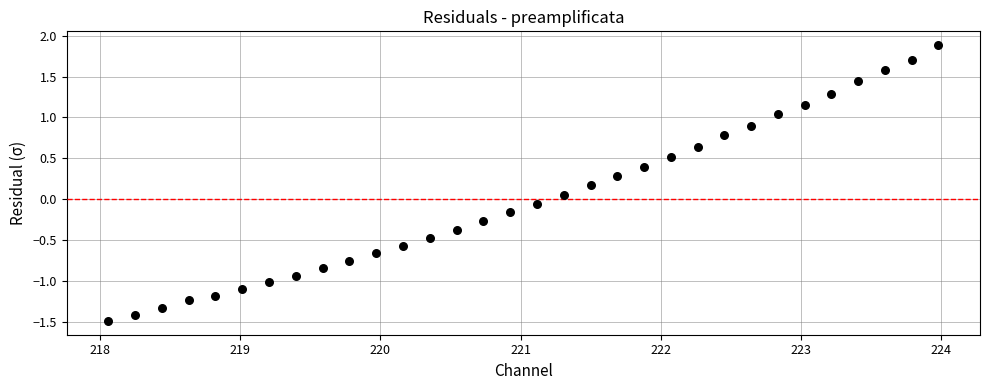

What is the range of Y values (max minus min)?

3.4